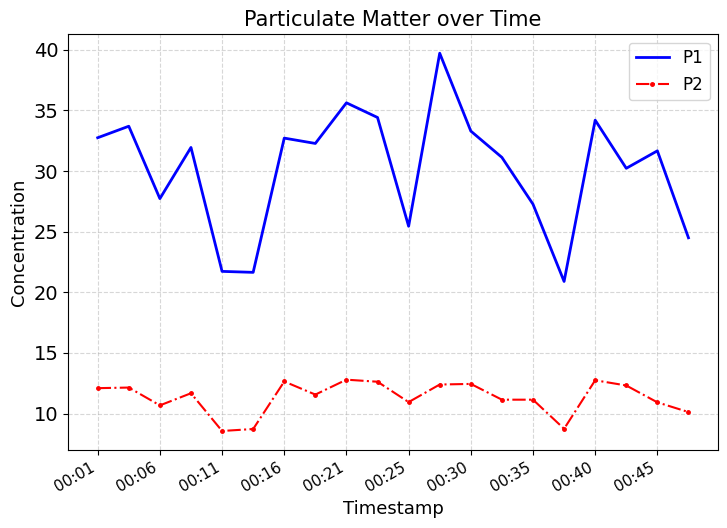

What is the lowest value of the P1 series?

20.9